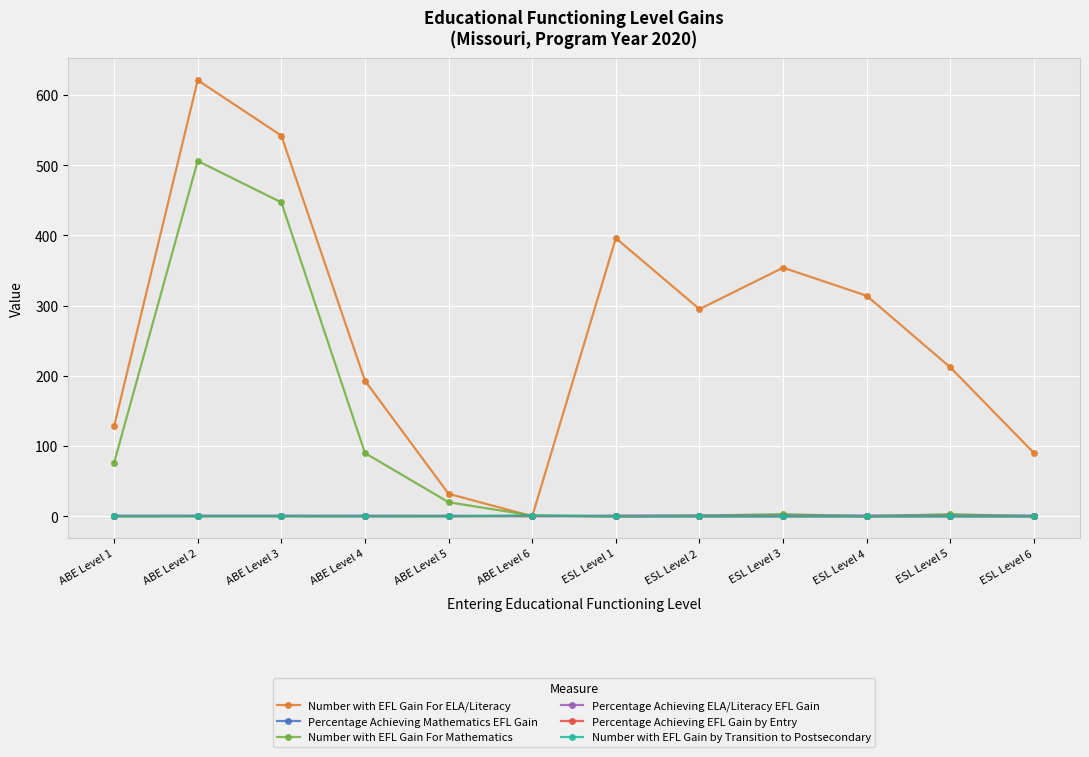

What is the sum of all Number with EFL Gain For ELA/Literacy values?

3177.0